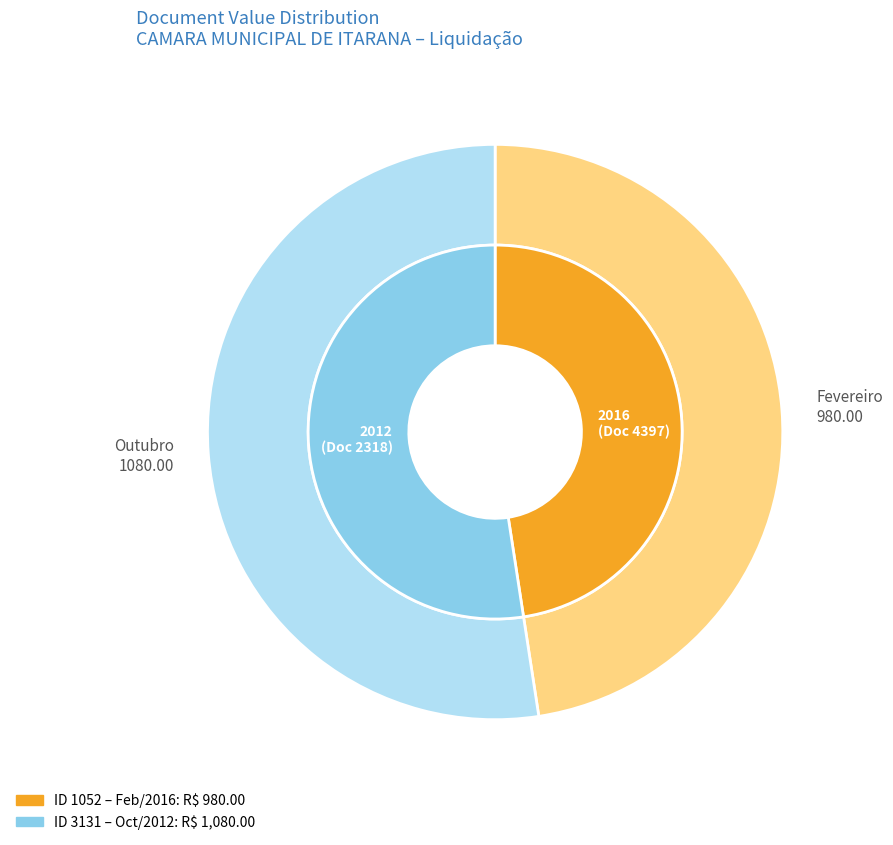

Rank the categories by value from lowest to highest.

1052, 3131